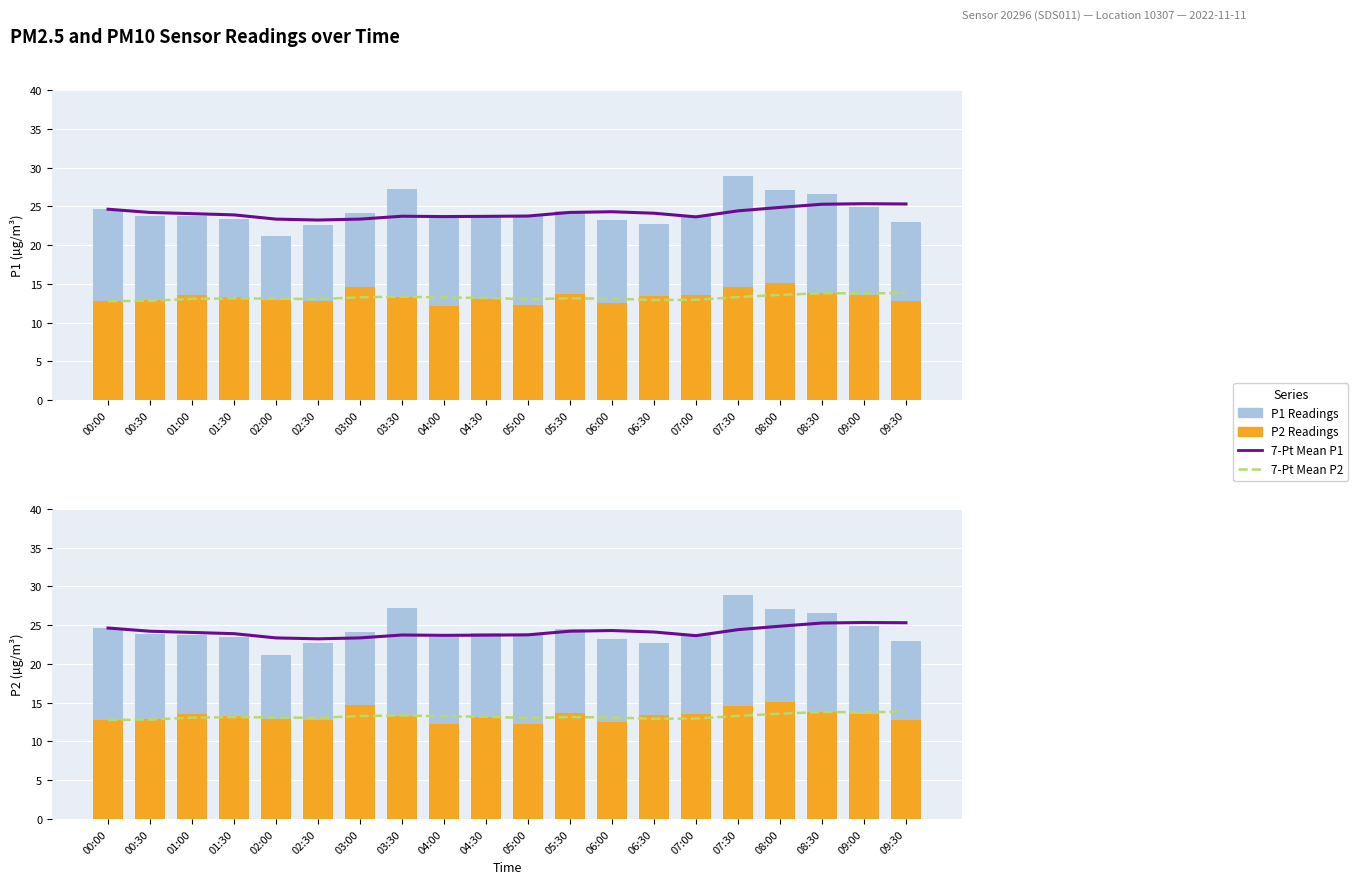

What is the label of the 18th bar from the left?

08:30